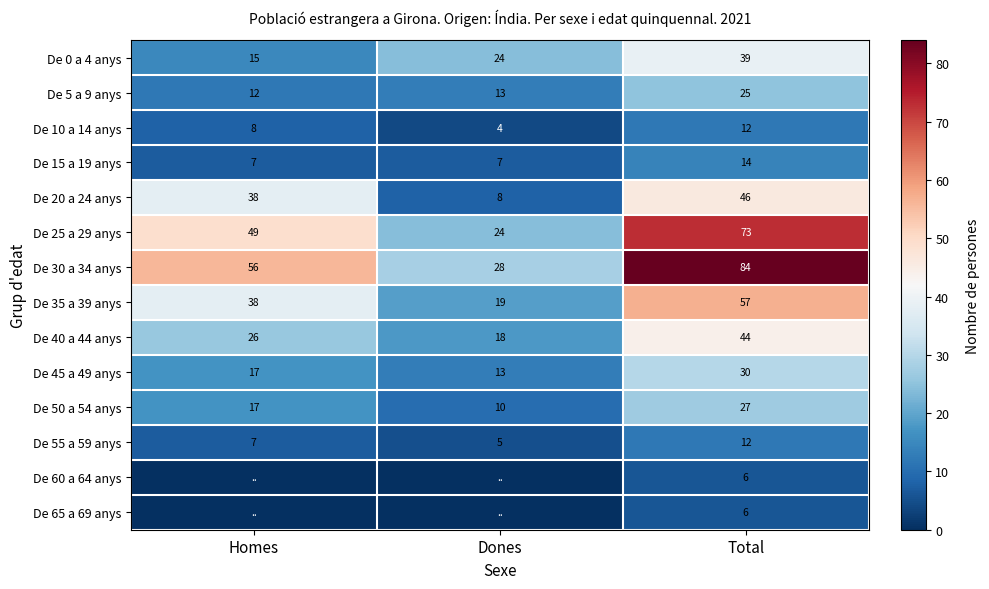

What is the sum of the De 50 a 54 anys values at Total and Dones?

37